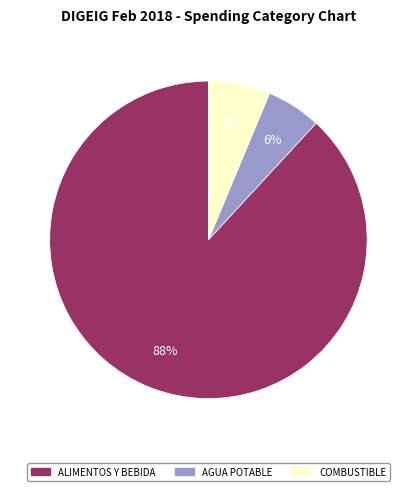

Is it true that AGUA POTABLE is 6% of the pie?

True